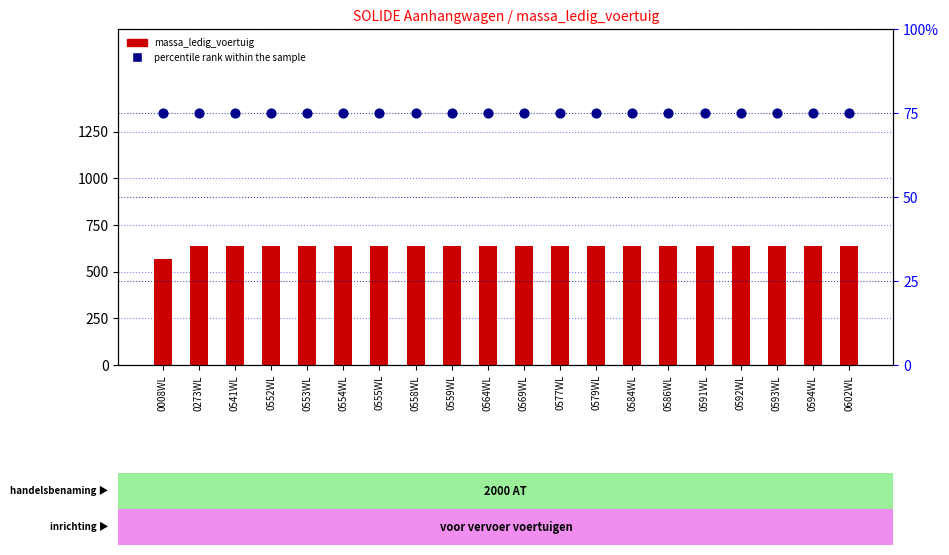

Which series has the widest spread of Y values?

massa_ledig_voertuig